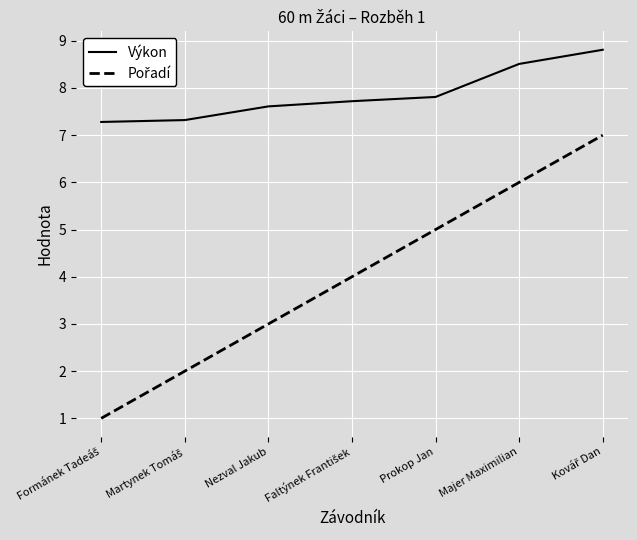

What is the difference between the maximum and minimum values in the Výkon series?

1.5